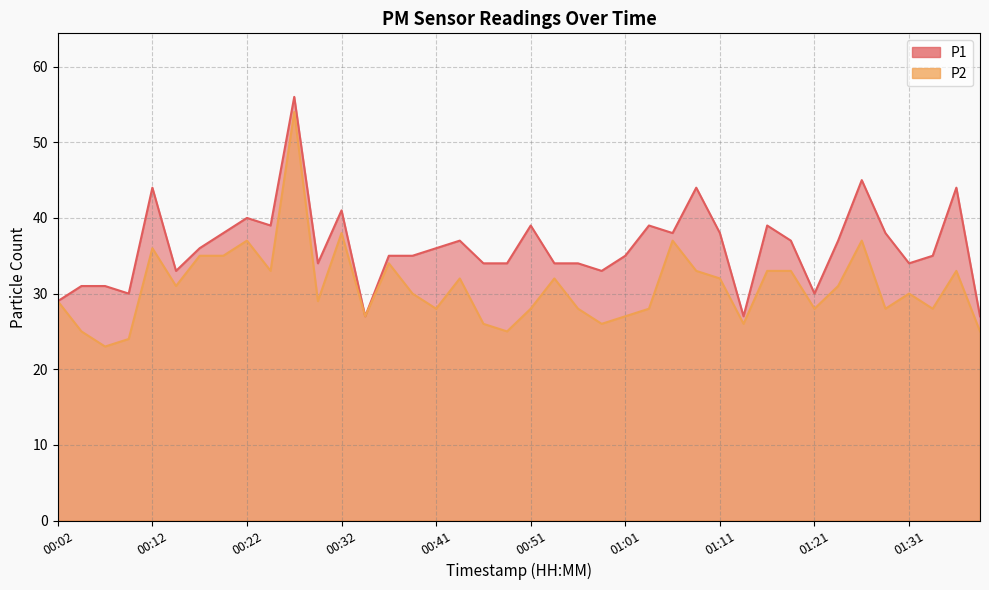

How many distinct data groups are displayed?

2